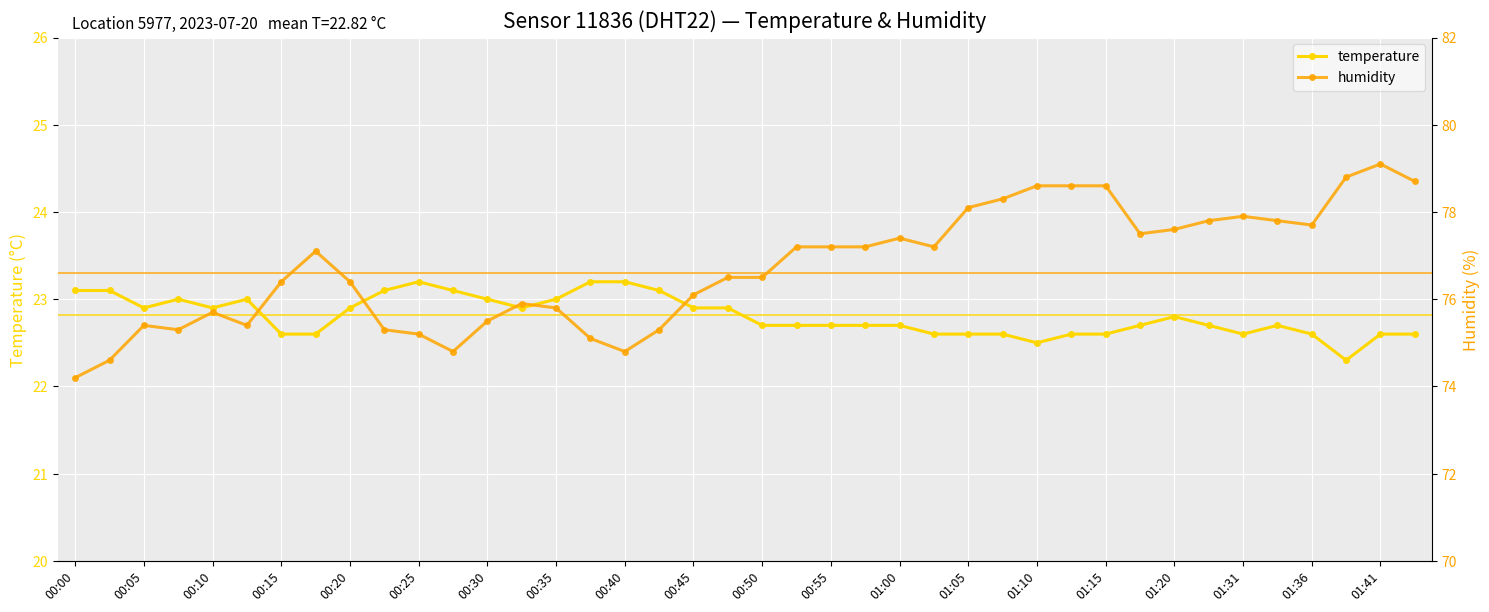

True or false: temperature has more than 0 interior local peaks.

True